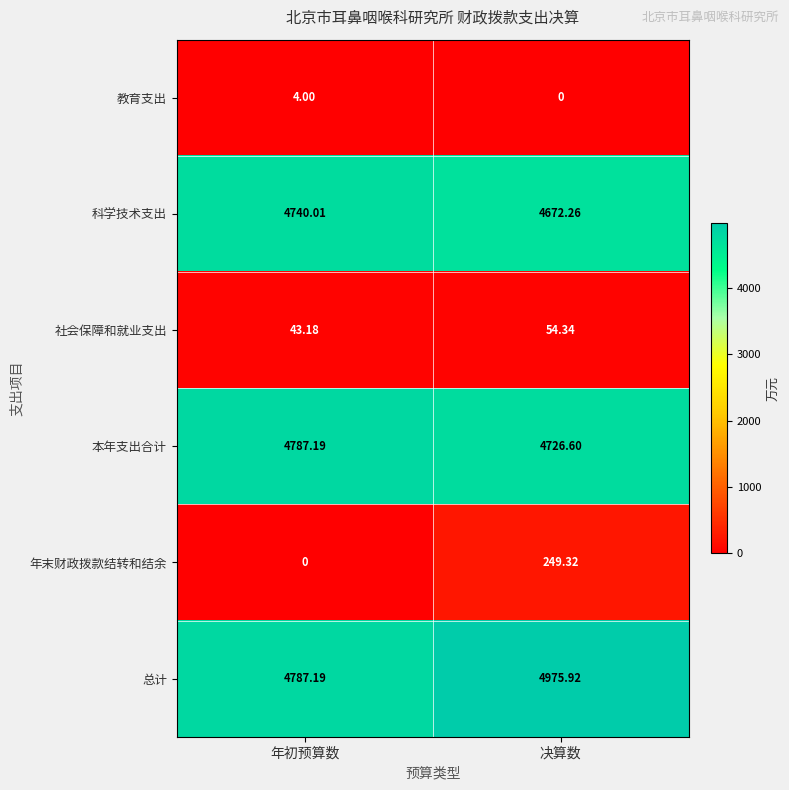

Which series changed the most between 年初预算数 and 决算数?

年末财政拨款结转和结余